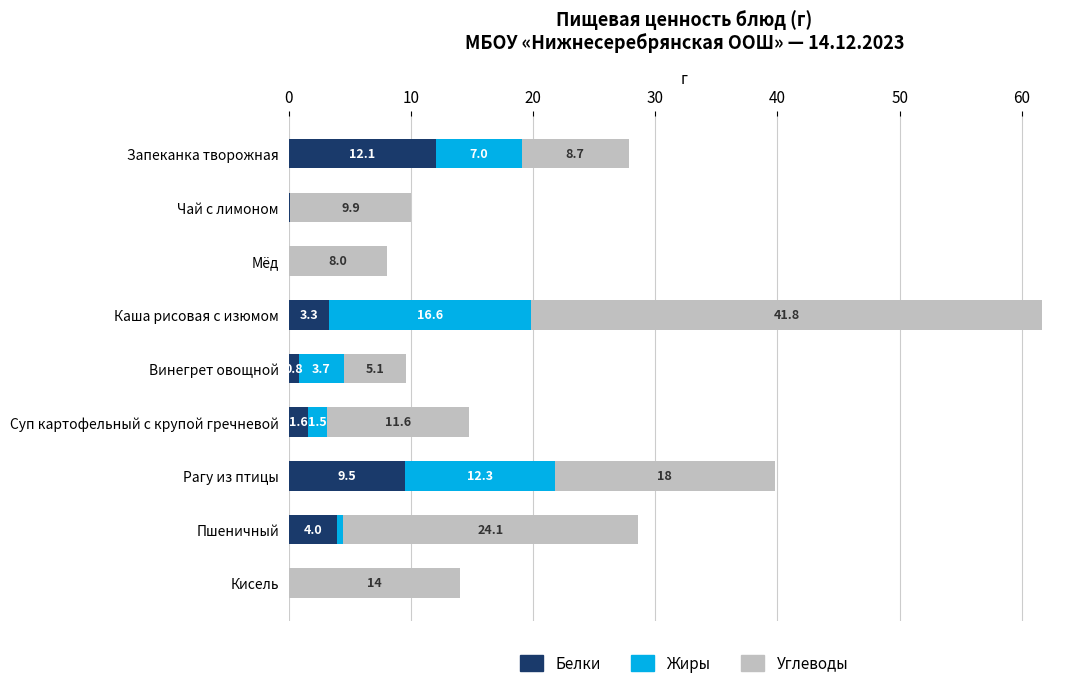

What is the sum of all Белки values?

31.4